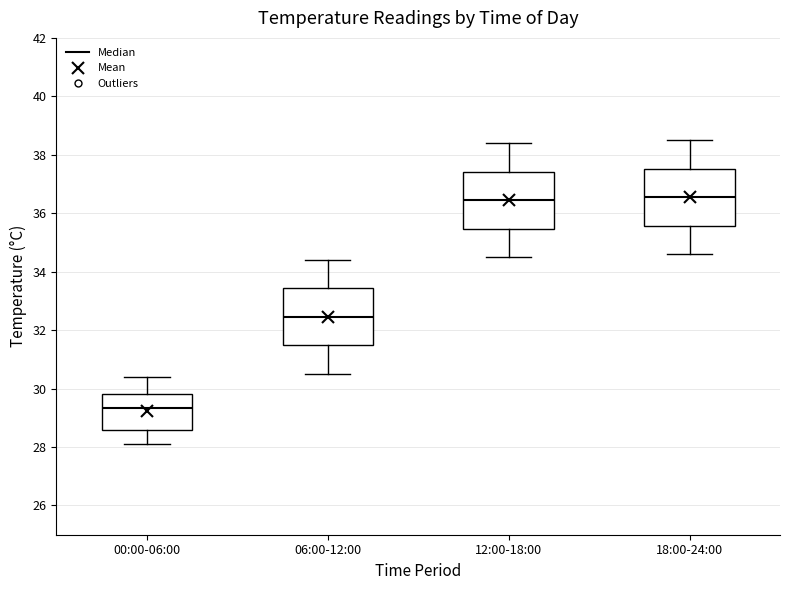

Reading left to right, read every box against the y-axis: the position of its median line, the range the box covers, and the ends of its whiskers. The values are not printed on the chart, so give them approximately, as read against the axis.

00:00-06:00: median 29.4, box 28.6 to 29.8, whiskers 28.2 to 30.4
06:00-12:00: median 32.4, box 31.4 to 33.4, whiskers 30.6 to 34.4
12:00-18:00: median 36.4, box 35.4 to 37.4, whiskers 34.6 to 38.4
18:00-24:00: median 36.6, box 35.6 to 37.6, whiskers 34.6 to 38.6